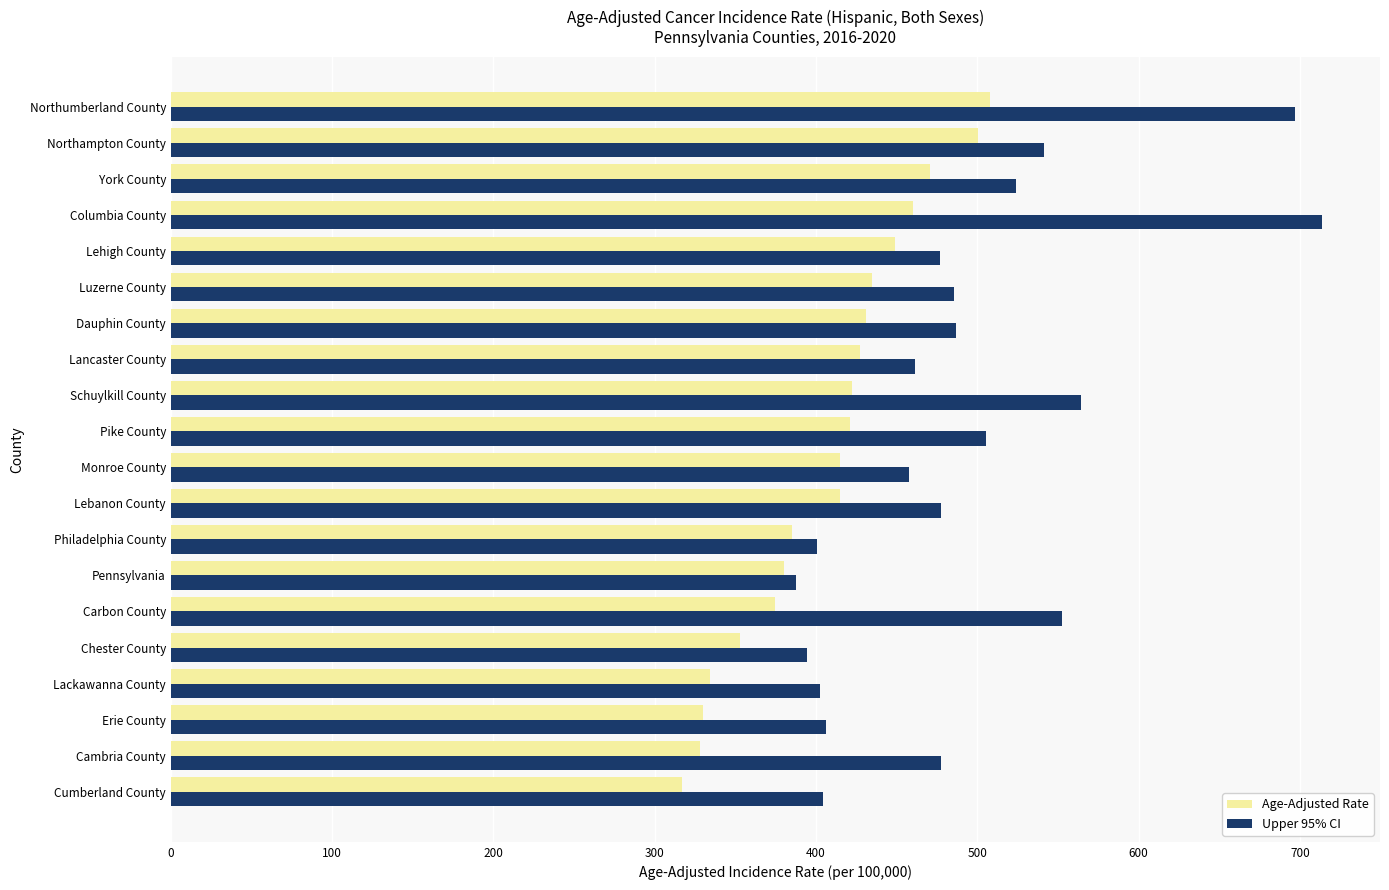

What is the average value of the Upper 95% CI series?

490.9